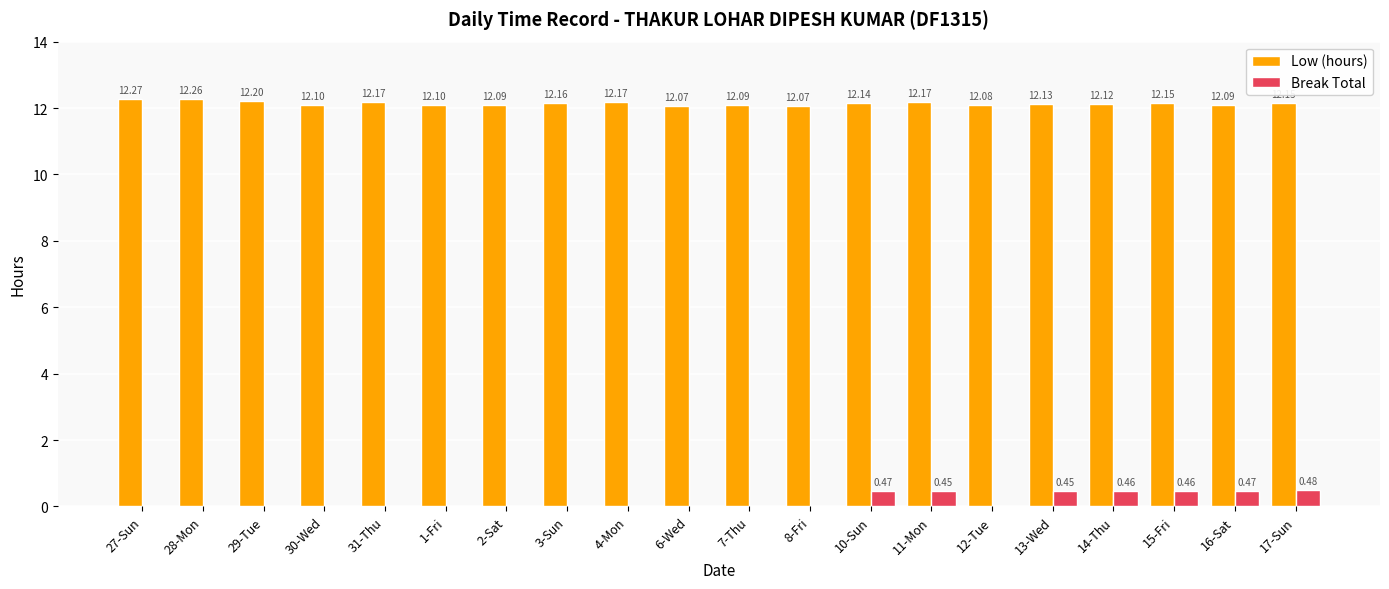

What is the sum of the Low (hours) values at 10-Sun and 17-Sun?

24.3